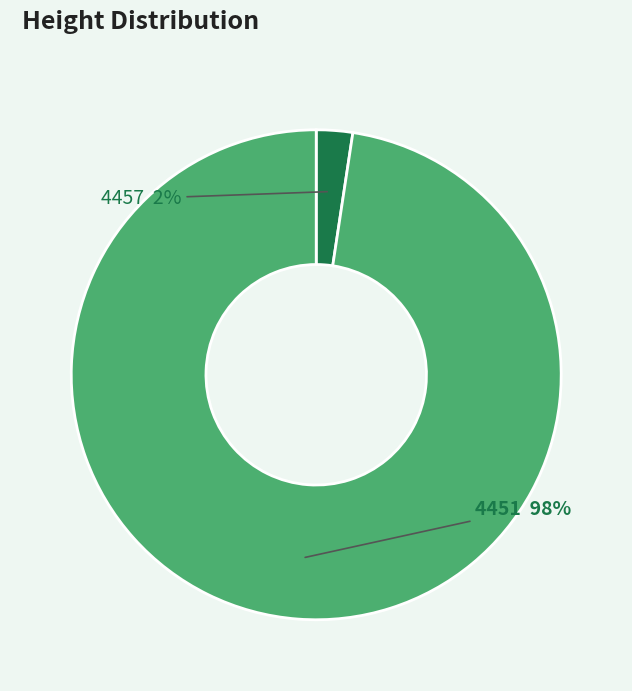

Combined, do 4457 and 4451 account for over 50%?

Yes